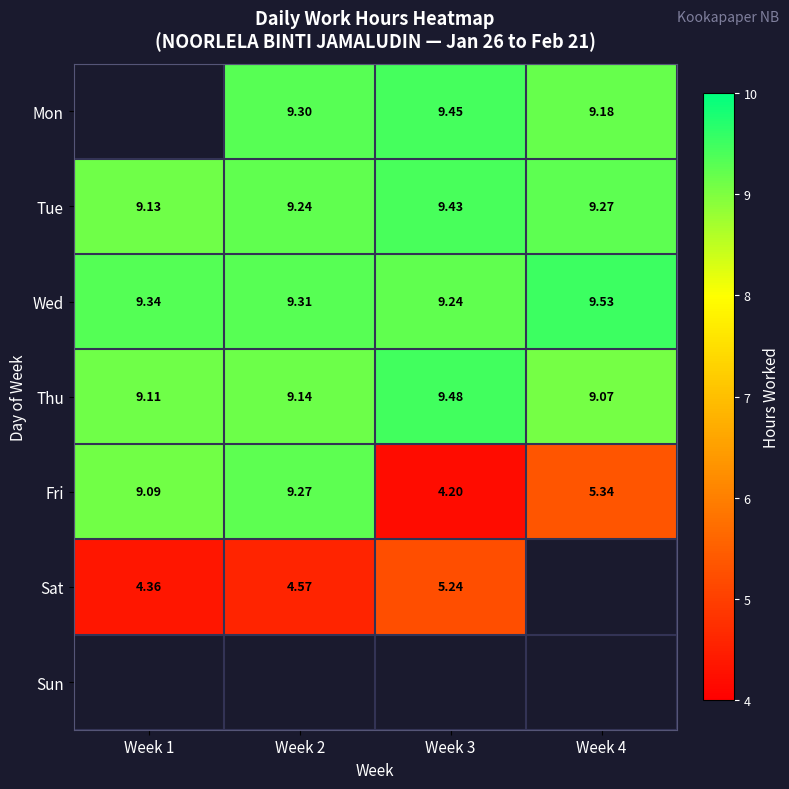

What is the difference between the maximum and second lowest values in the Tue series?

0.2